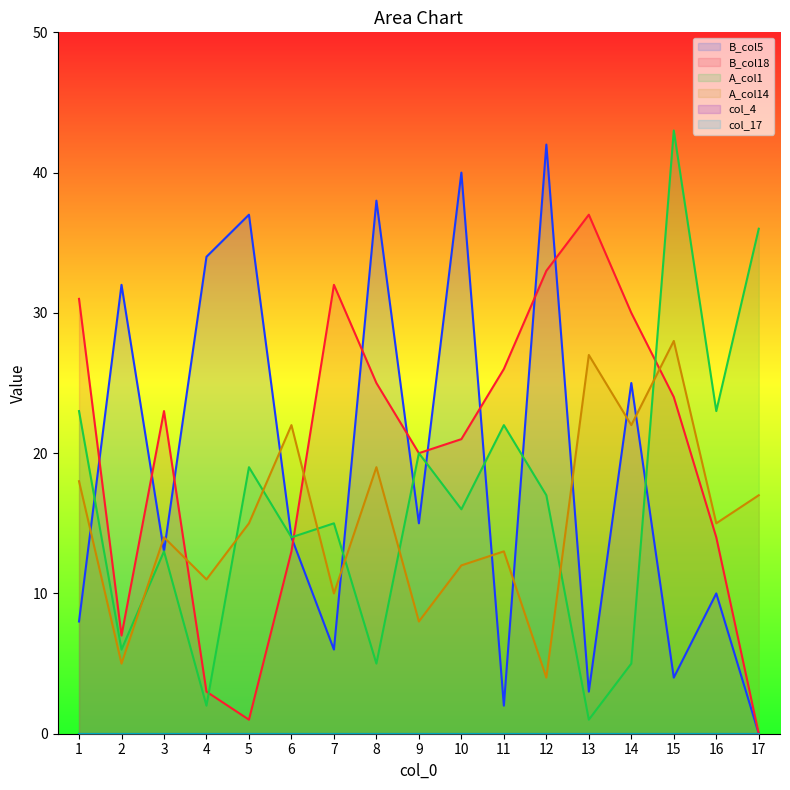

Rank the series by their average value, from lowest to highest.

A_col14, A_col1, B_col5, B_col18